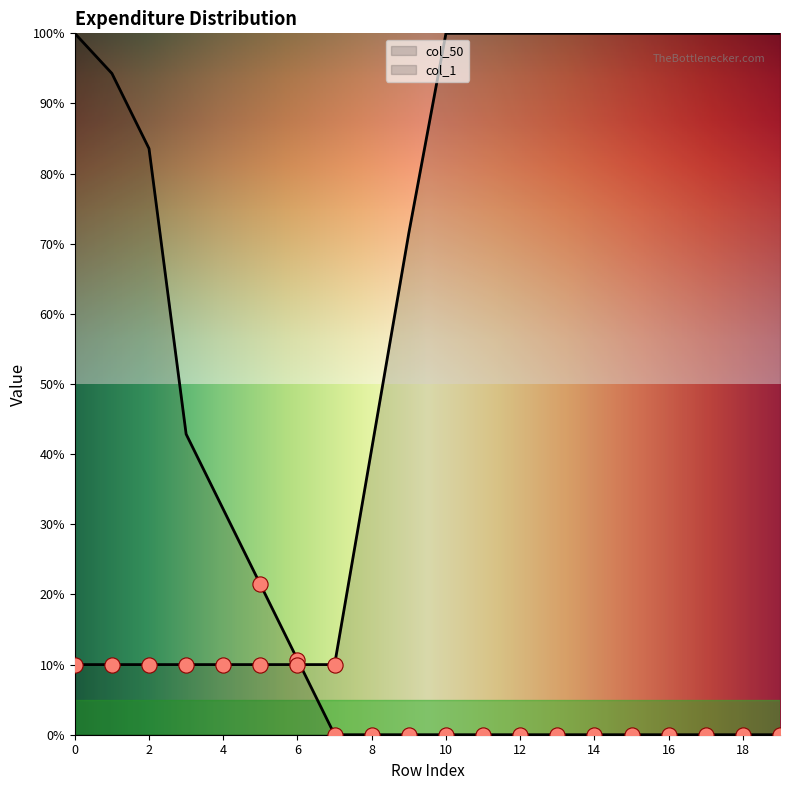

What are all the series names shown in the legend?

col_50, col_1